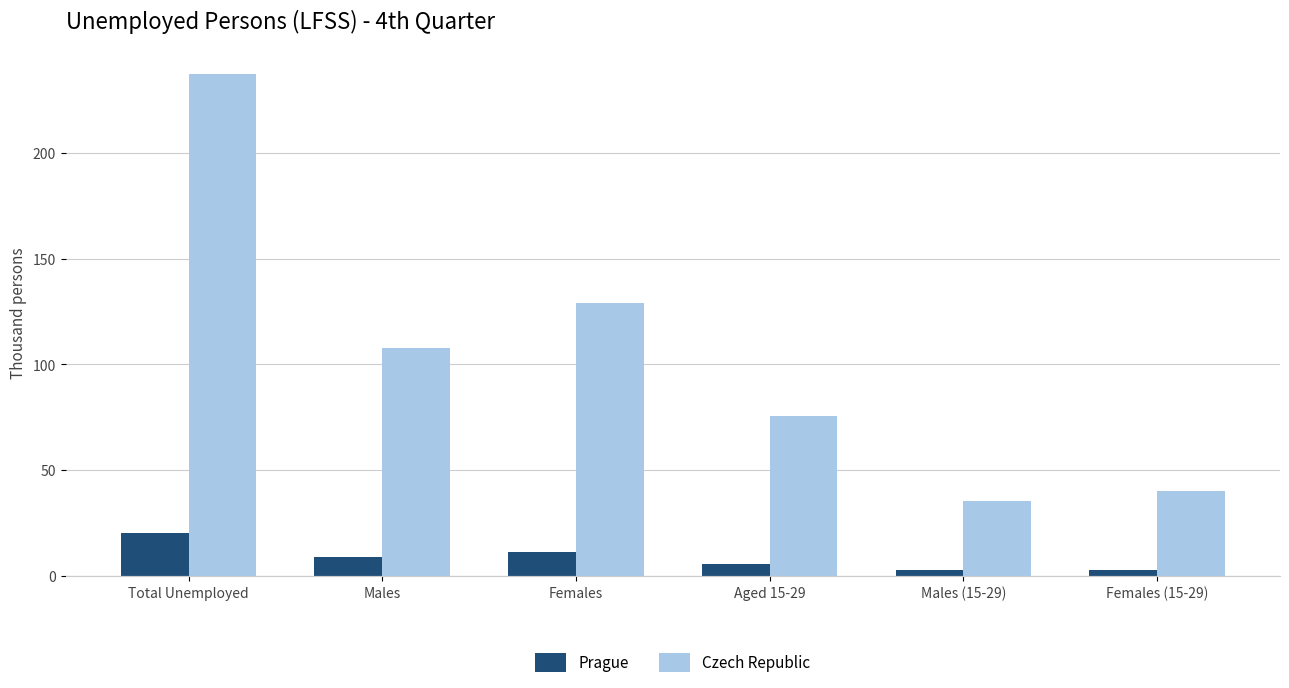

Rank the series by their average value, from lowest to highest.

Prague, Czech Republic